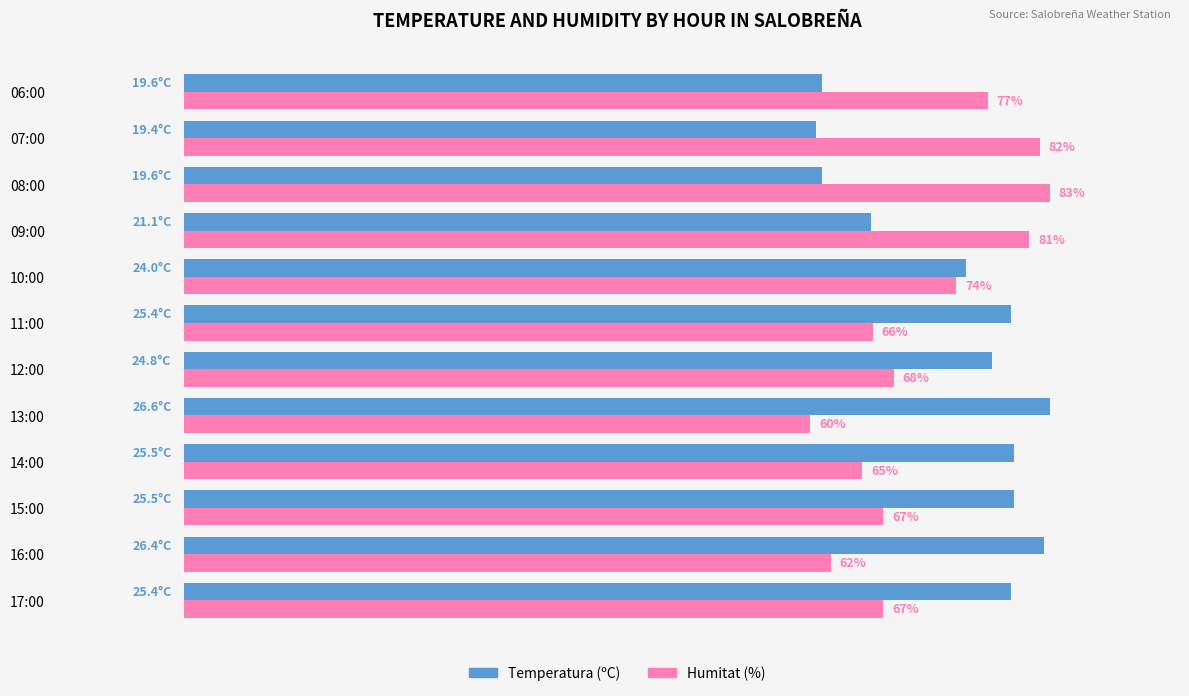

What are all the series names shown in the legend?

Temperatura (ºC), Humitat (%)